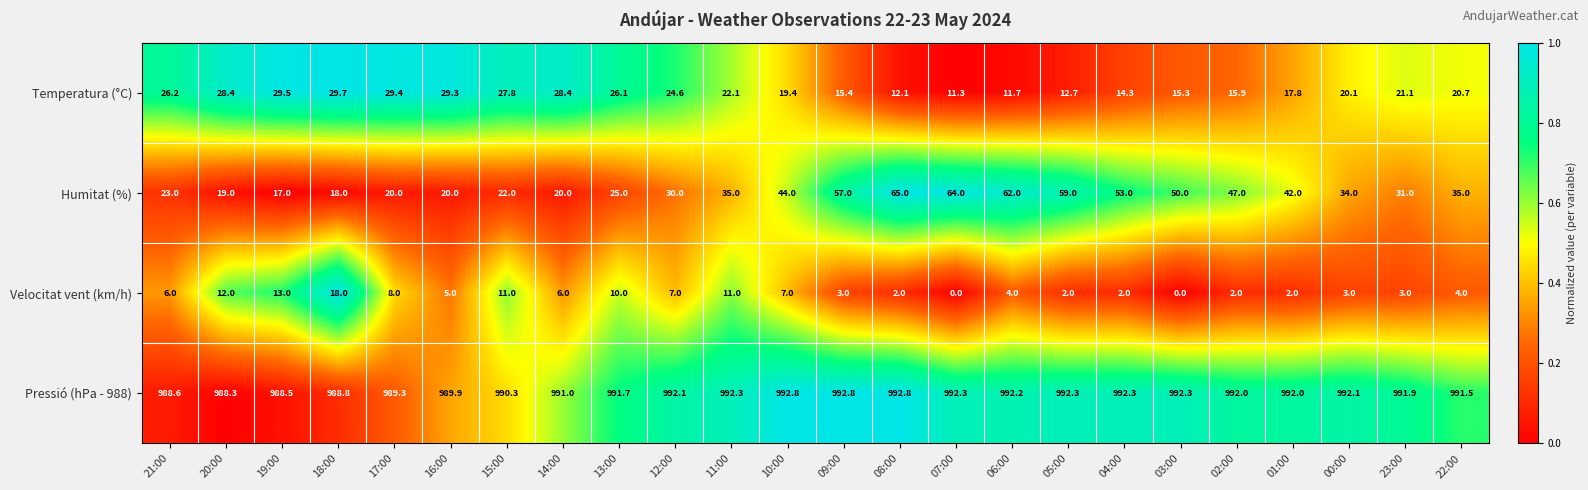

At which label does Humitat (%) reach its minimum?

19:00